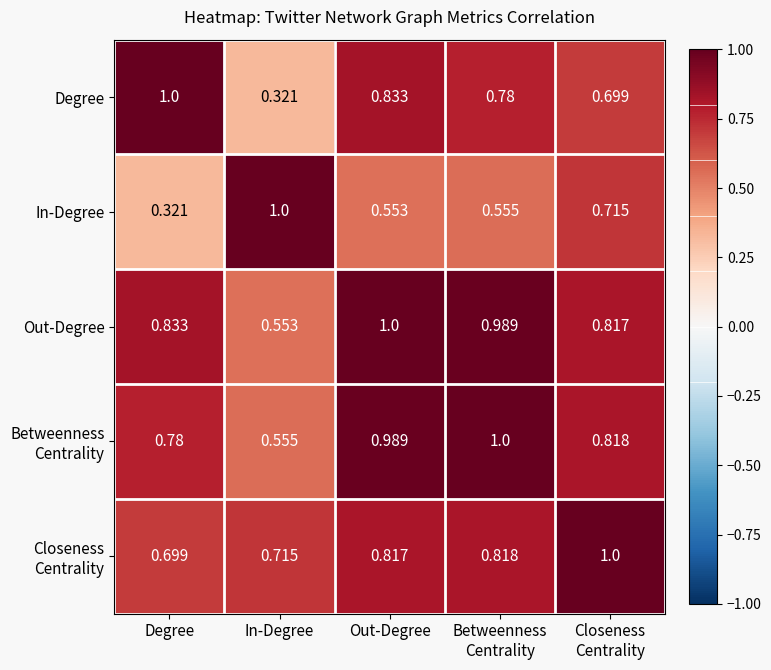

How many distinct data groups are displayed?

5